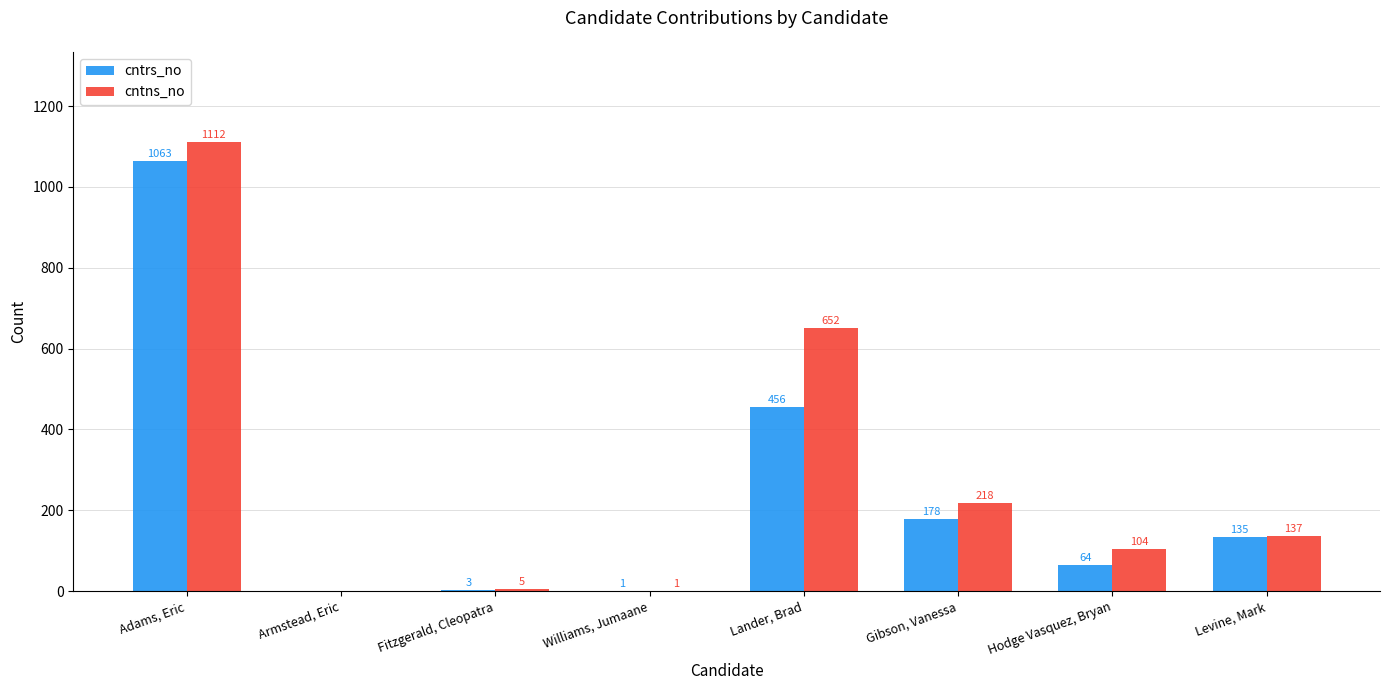

The cntns_no series shows 137 at Levine, Mark. True or false?

True